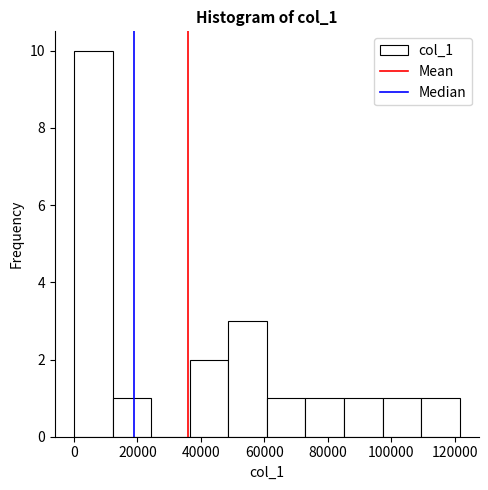

Which range on the x-axis has the tallest bar?

0 to 12000